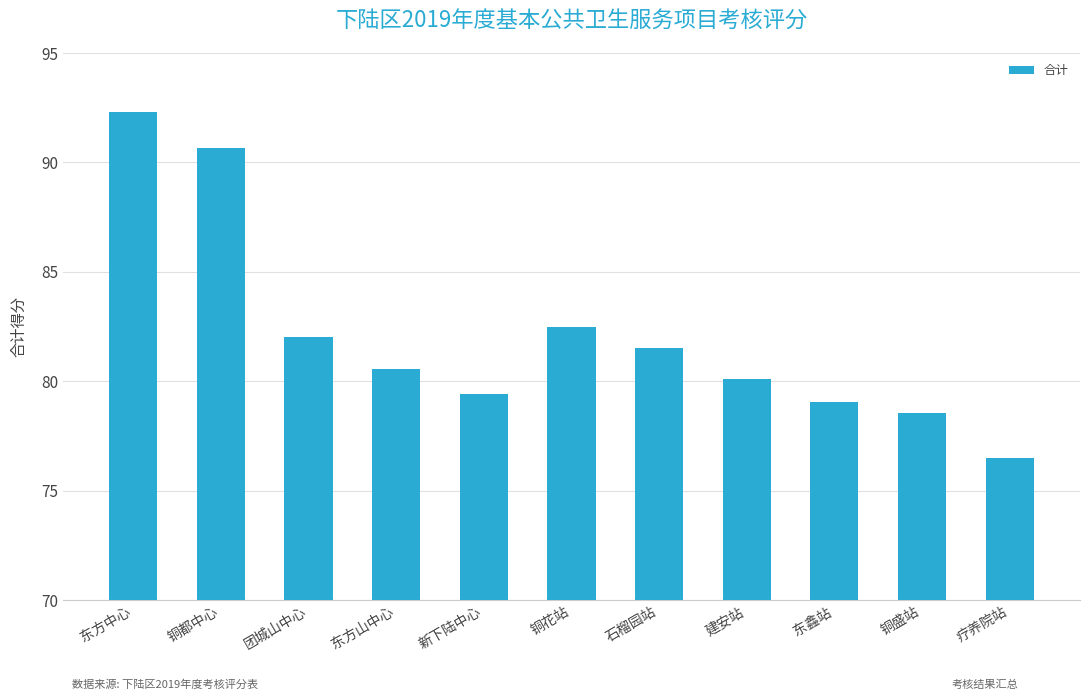

Are the bars horizontal?

No